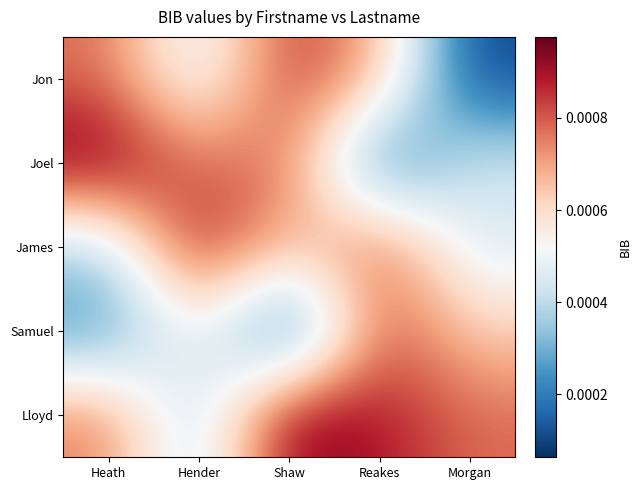

How many categories are shown in the chart?

5